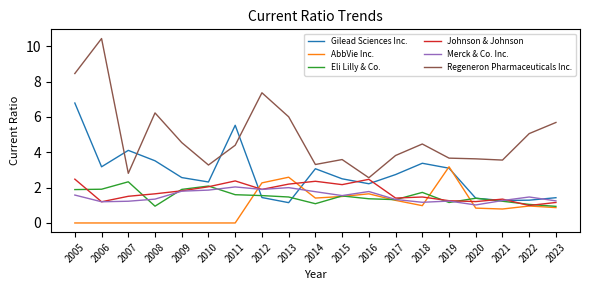

True or false: Regeneron Pharmaceuticals Inc. and AbbVie Inc. cross at least once.

False